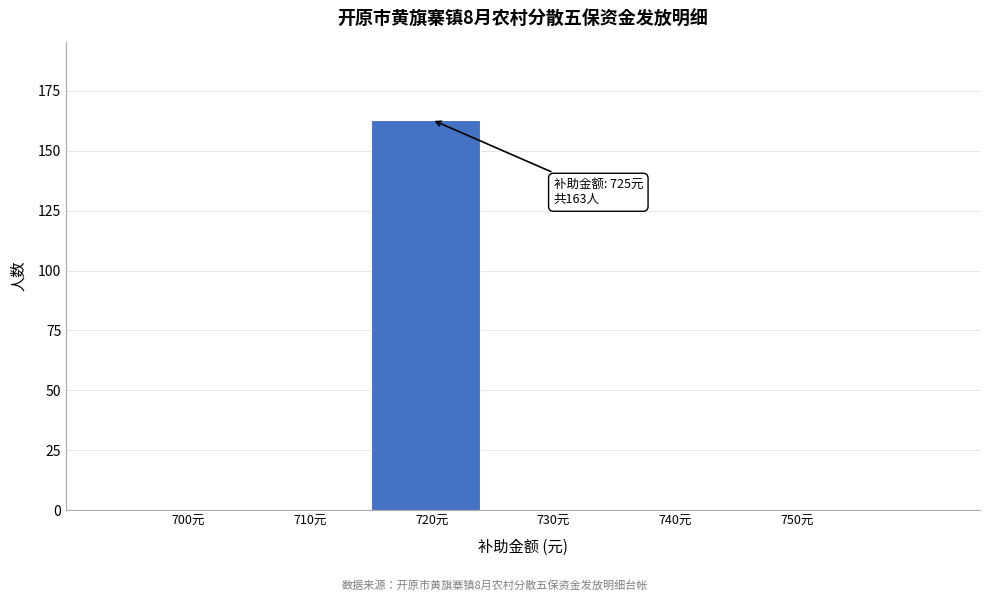

Reading left to right, transcribe all the data shown in this chart.

700元=0	710元=0	720元=163	730元=0	740元=0	750元=0